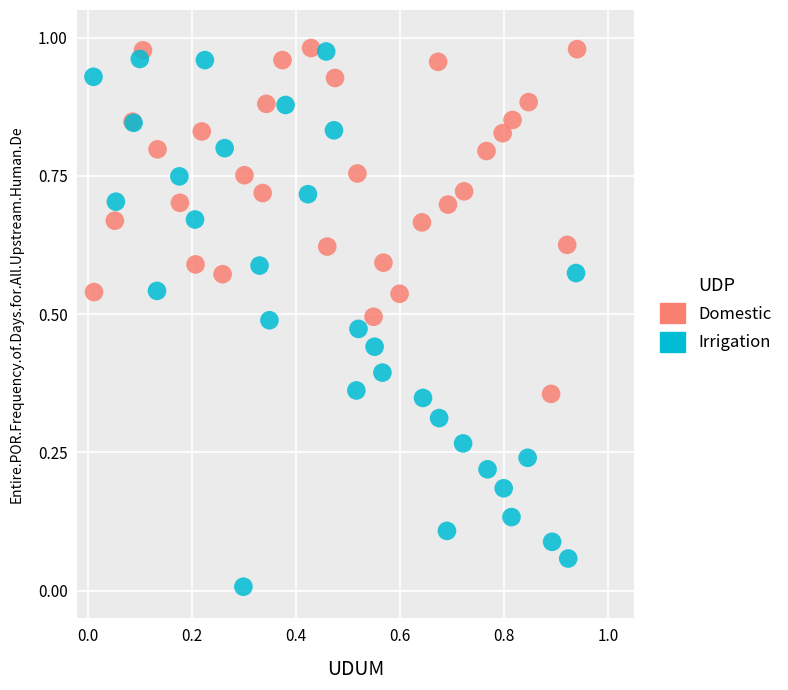

Which series reaches the minimum Y coordinate?

Irrigation